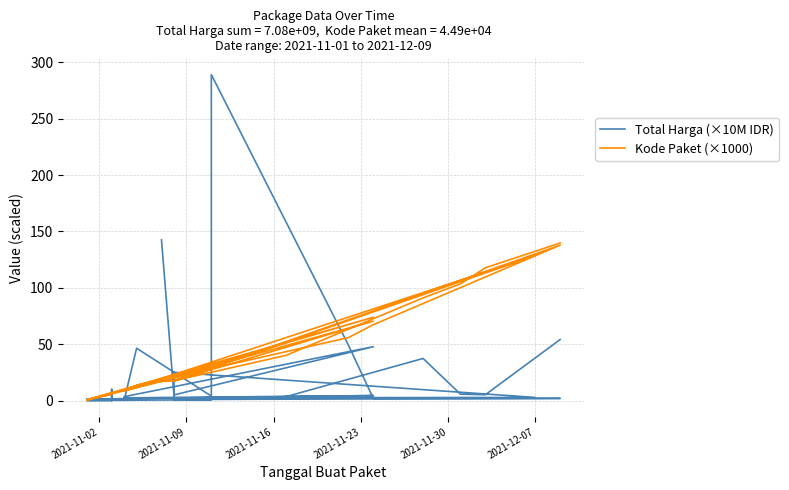

How many categories are shown in the chart?

35